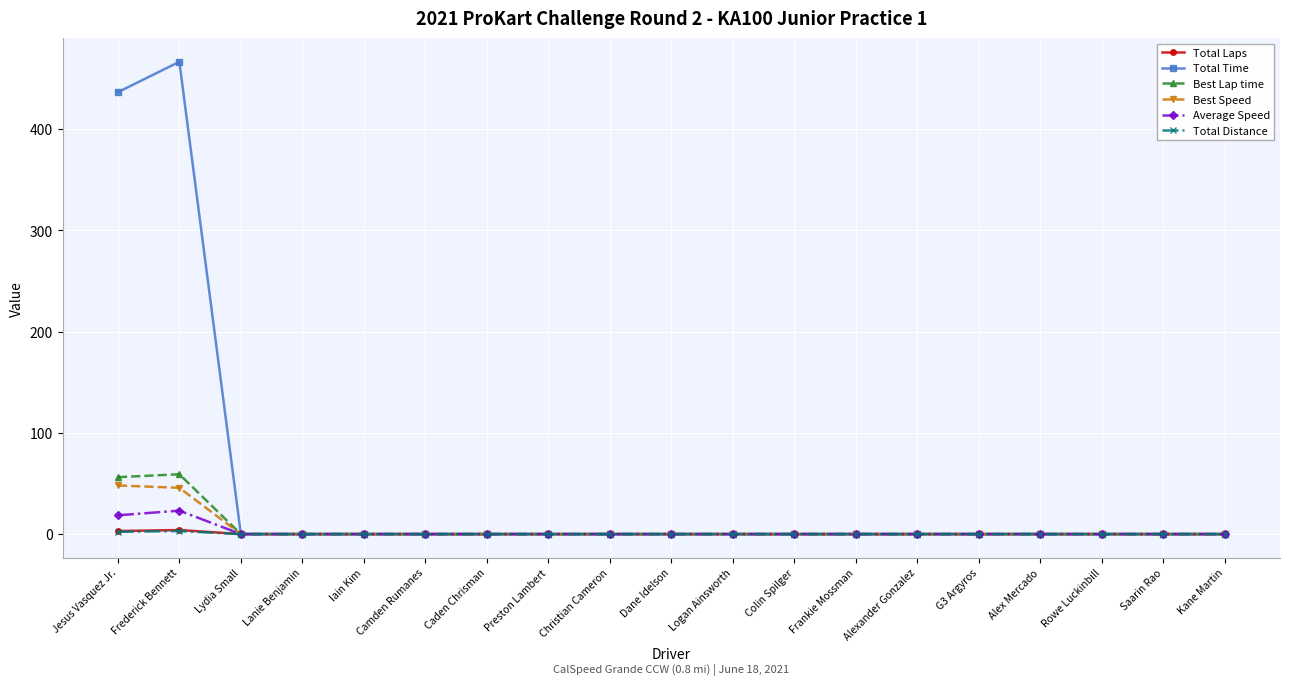

Is the value of Total Time at Alex Mercado greater than the value of Best Lap time at Jesus Vasquez Jr.?

No